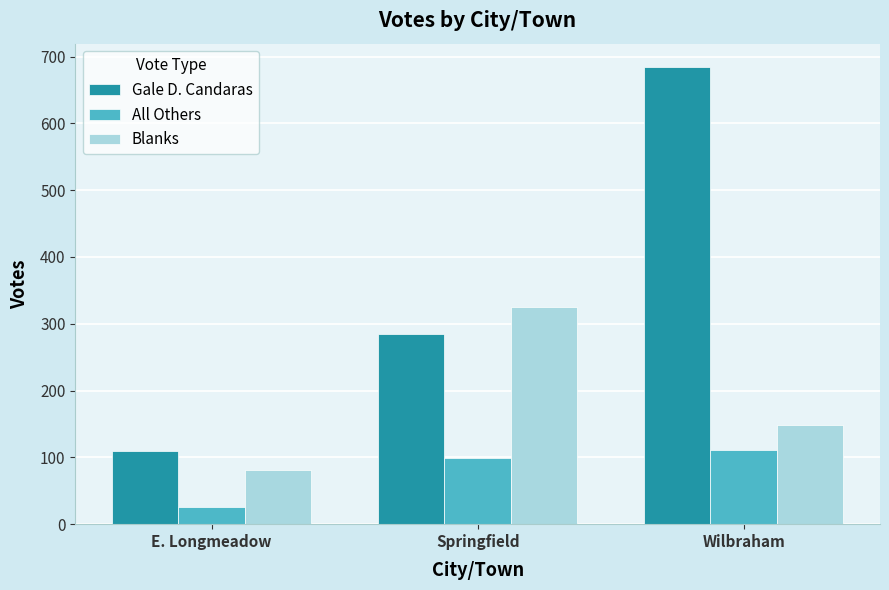

The Blanks series shows 85 at Wilbraham. True or false?

False